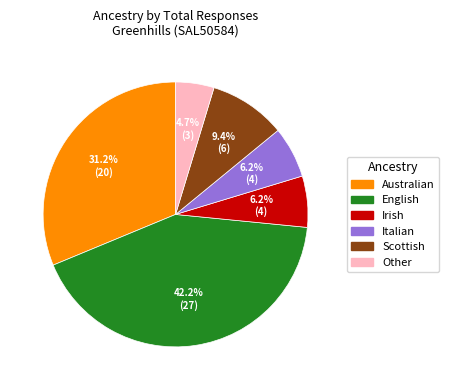

What percentage is the Irish slice, to the nearest percent?

6%